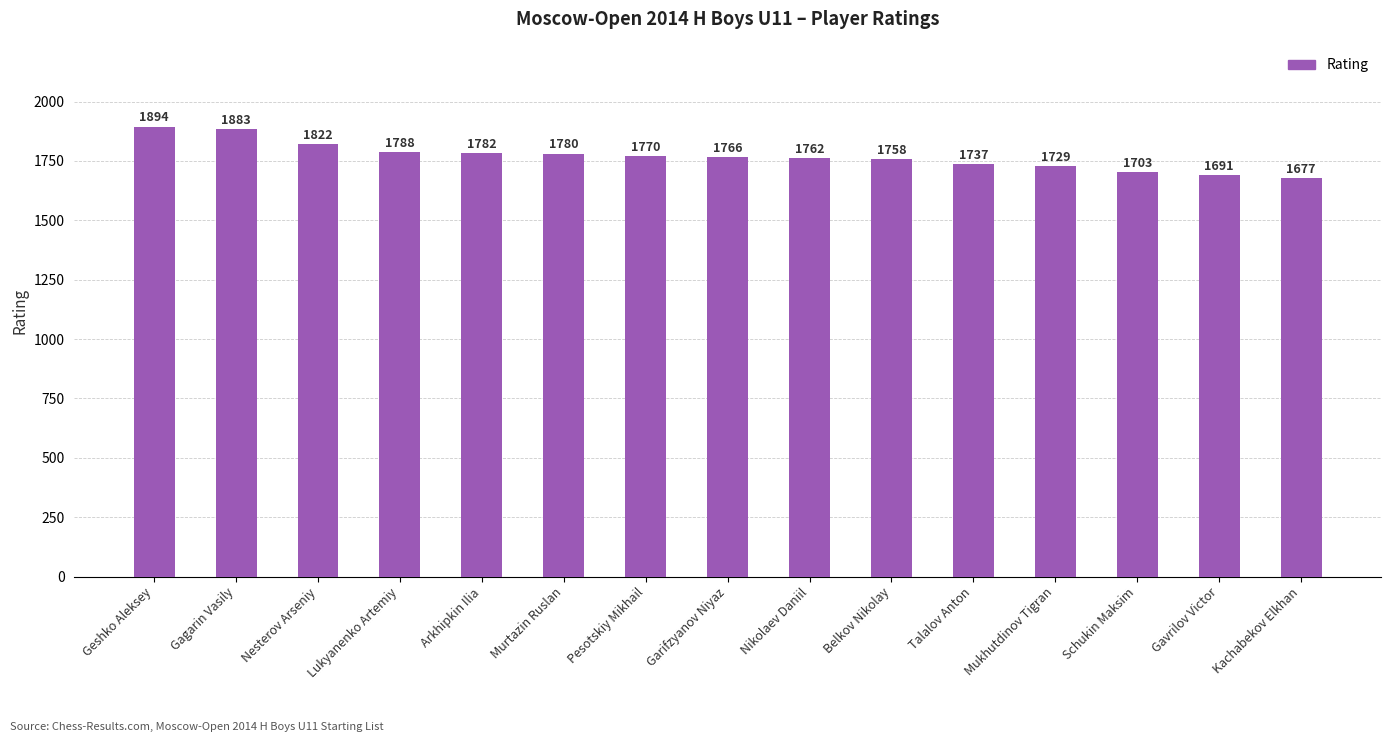

What is the label of the 8th bar from the left?

Garifzyanov Niyaz